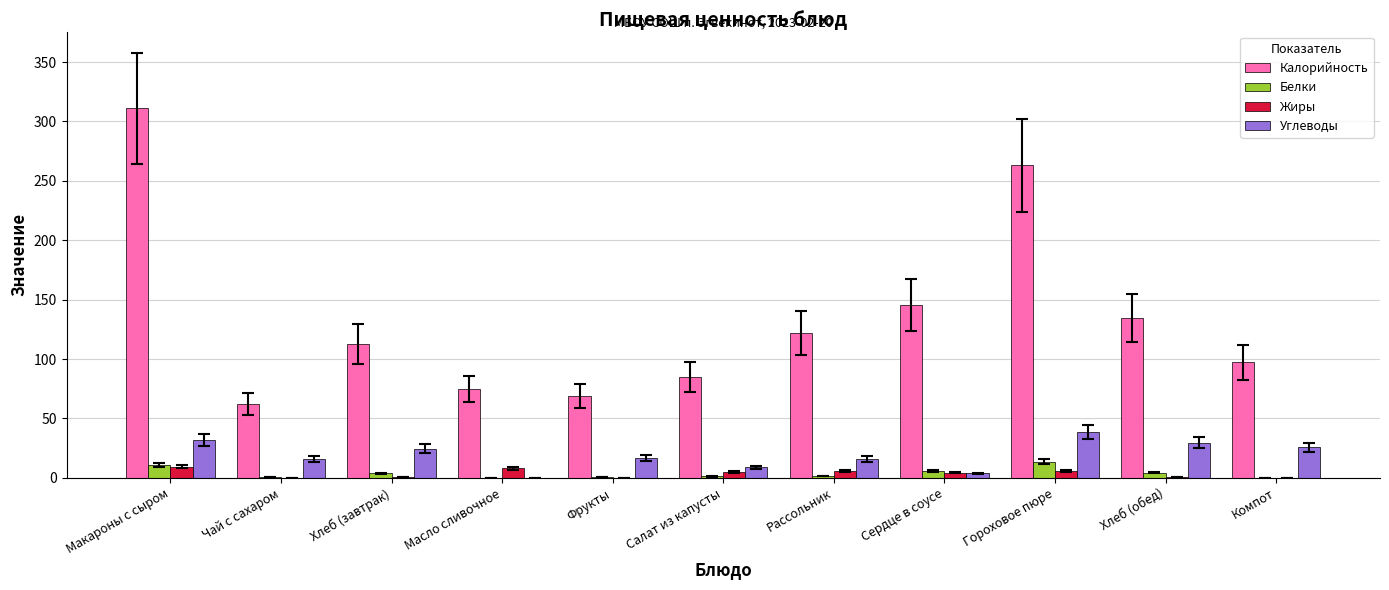

Which series has the widest spread of values?

Калорийность